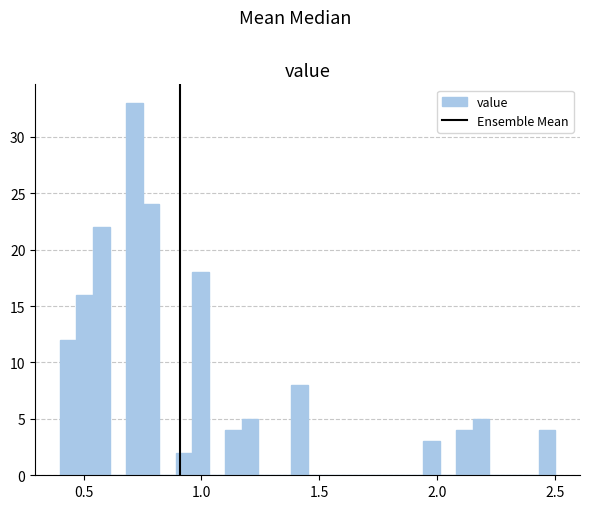

Around what value on the x-axis is the tallest bar? Give the approximate position of its centre, as read against the axis.

0.70